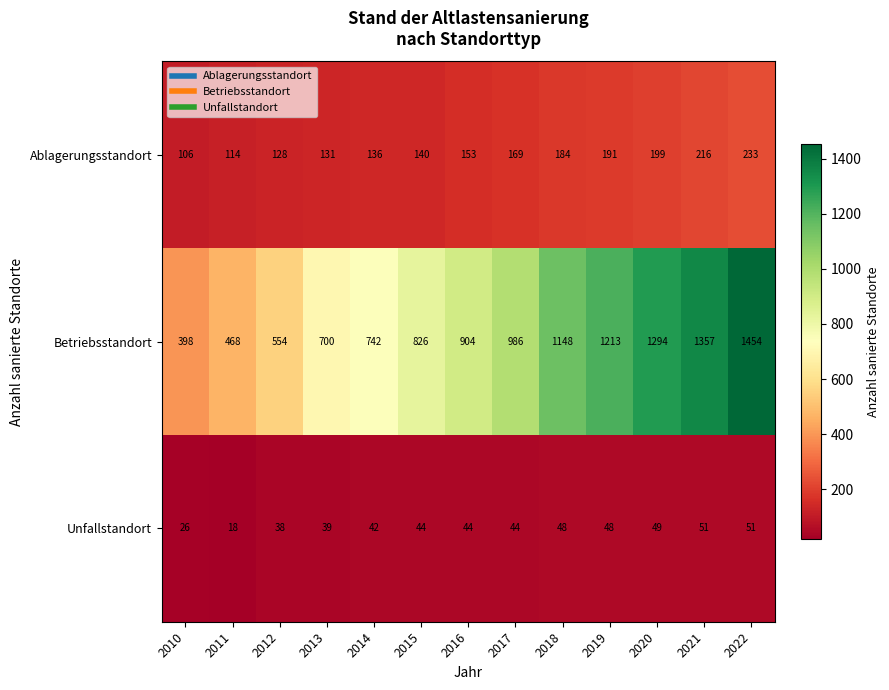

What is the approximate value of Unfallstandort at 2021?

51